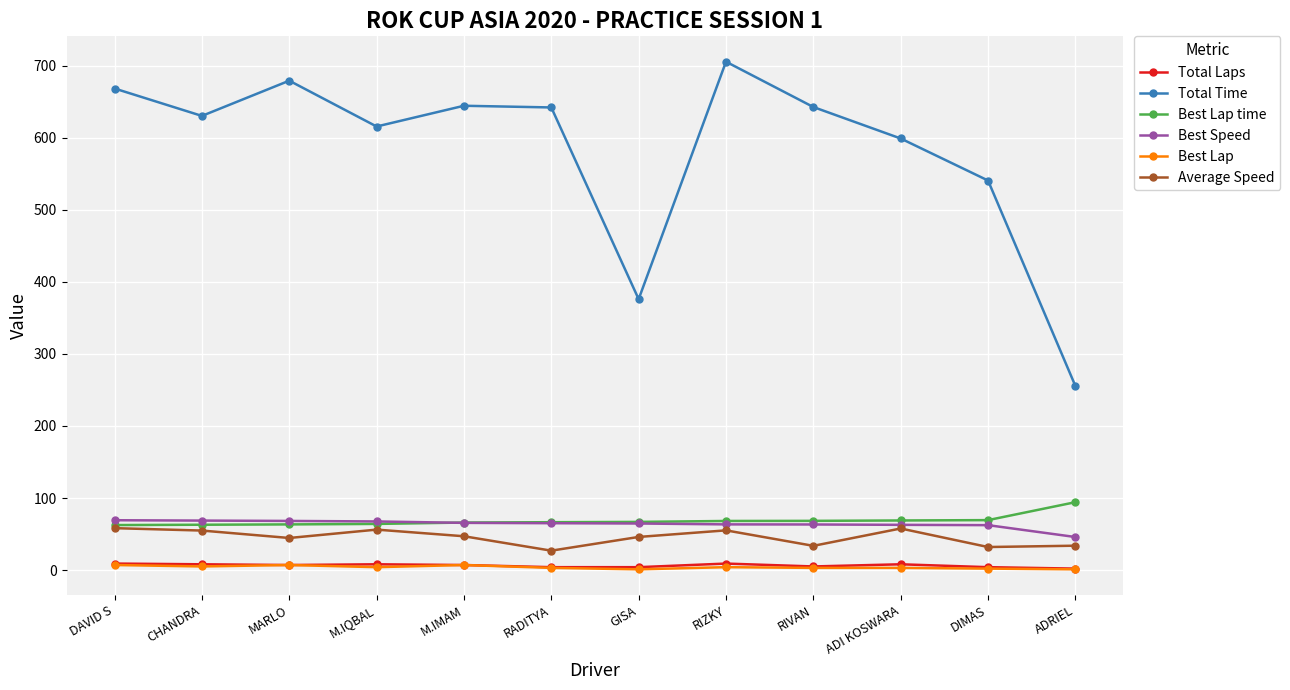

What is the difference between the maximum and minimum values in the Best Speed series?

23.3